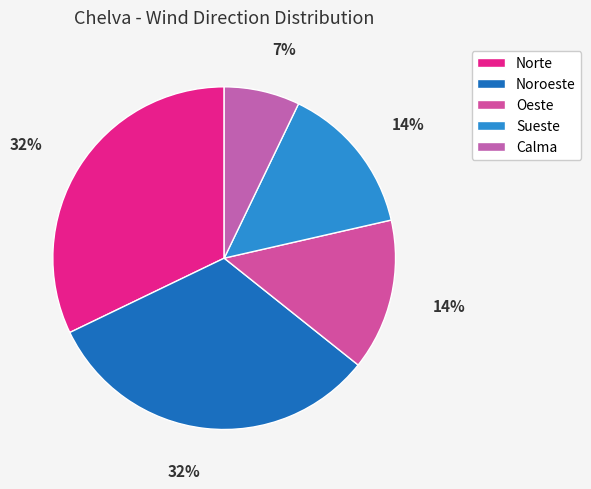

Which slice is the largest?

Norte